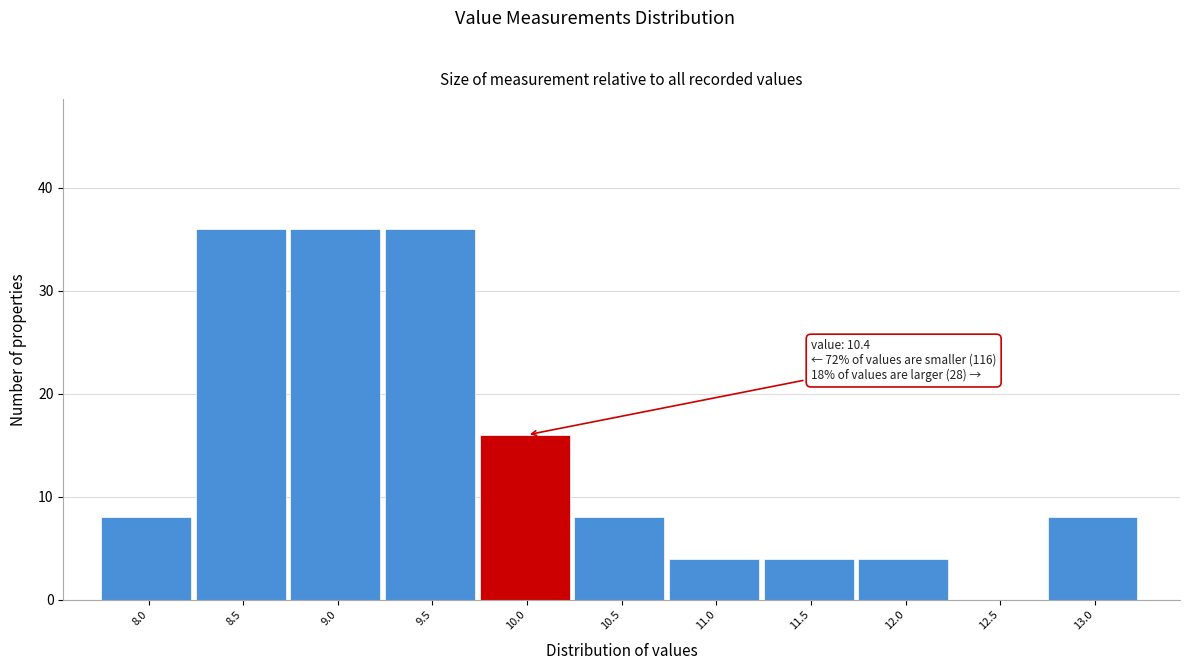

Reading left to right, what are all the values shown in this chart?

8.0=8	8.5=36	9.0=36	9.5=36	10.0=16	10.5=8	11.0=4	11.5=4	12.0=4	12.5=0	13.0=8